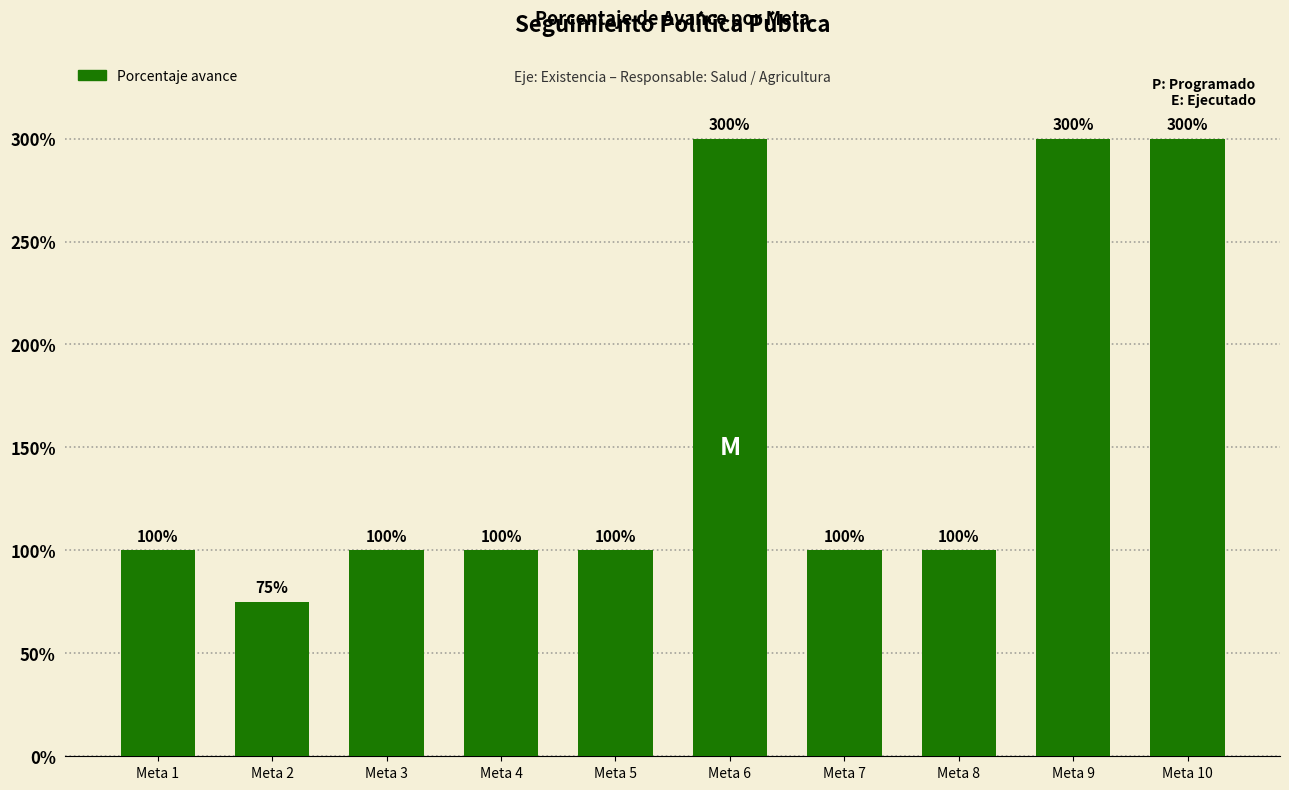

Reading left to right, extract all data points from this chart.

100	75	100	100	100	300	100	100	300	300